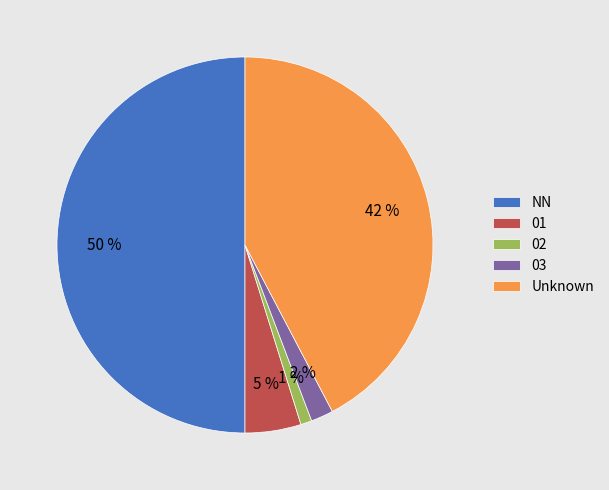

Which category has the smallest portion of the pie?

02